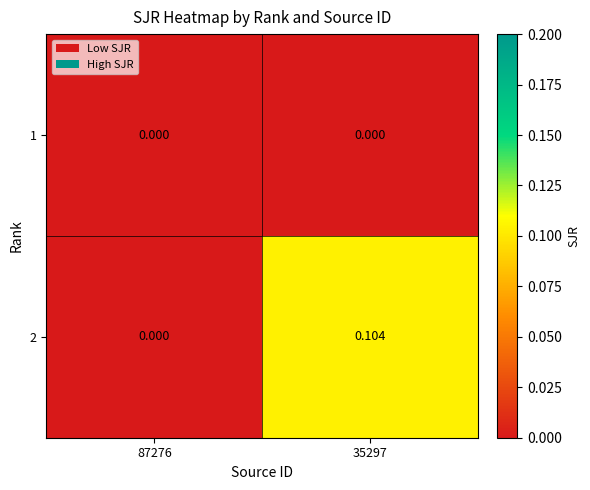

Count the number of categories in the chart.

2